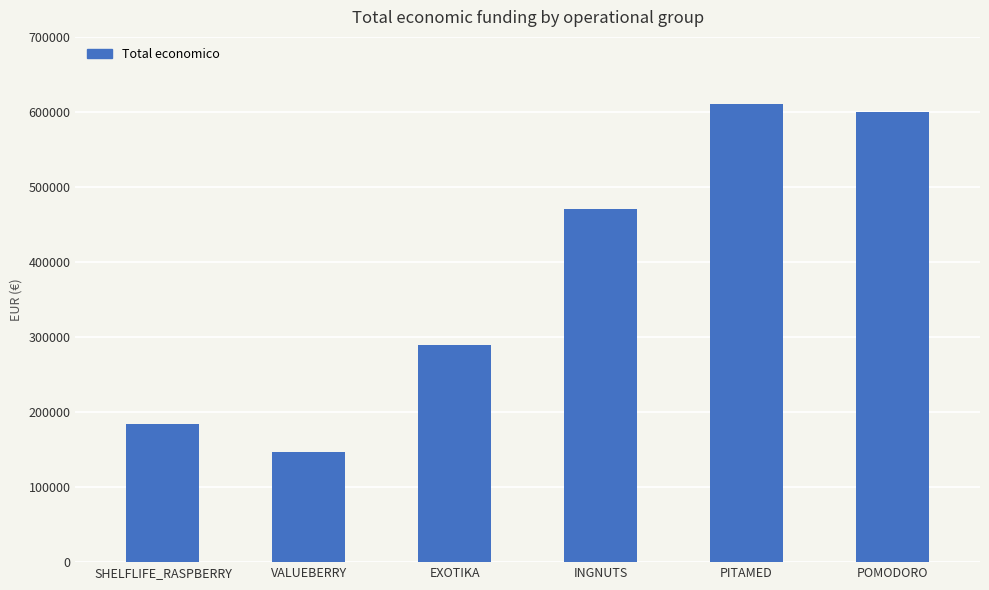

Reading left to right, what are all the values shown in this chart?

SHELFLIFE_RASPBERRY=184422	VALUEBERRY=147166	EXOTIKA=288989	INGNUTS=470675	PITAMED=610889	POMODORO=599540